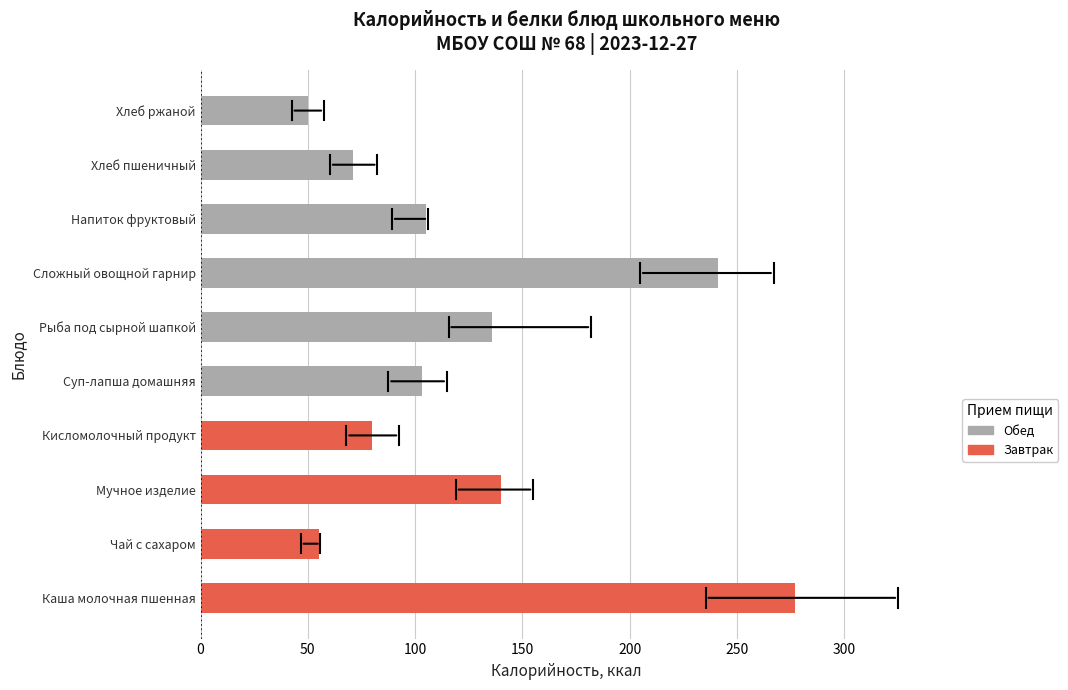

Is it true that the value at Чай с сахаром is 55?

True